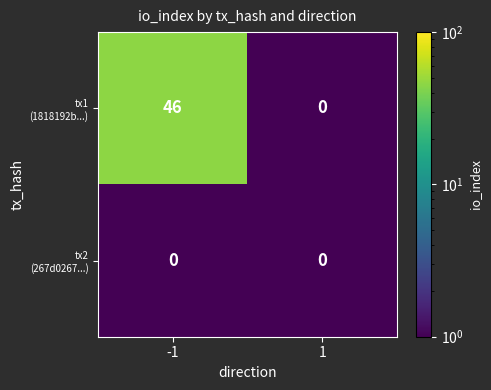

What is the total value across all series at -1?

46